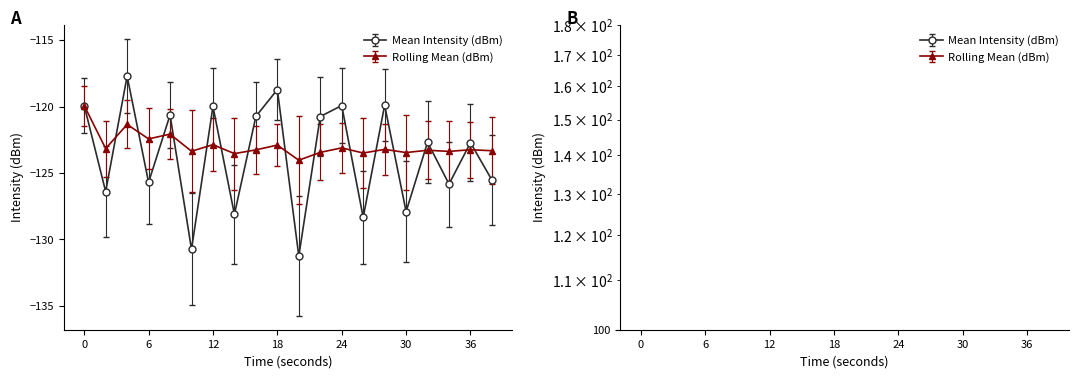

What is the smallest value displayed?

-131.2